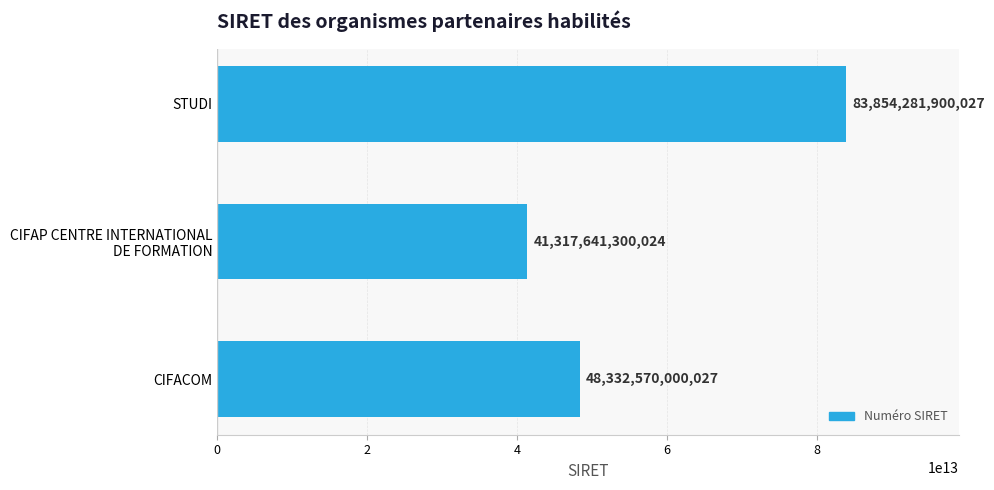

True or false: the data shows 19832588208823 at CIFACOM.

False